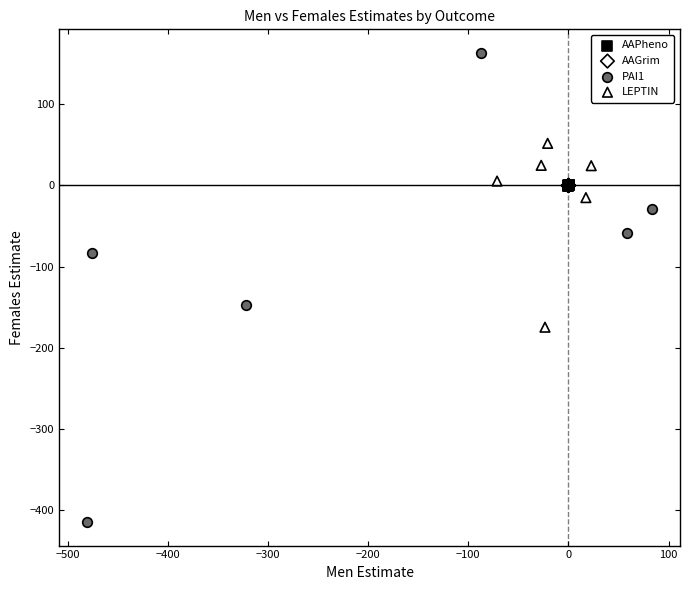

Which series has the largest Y range (max minus min)?

PAI1